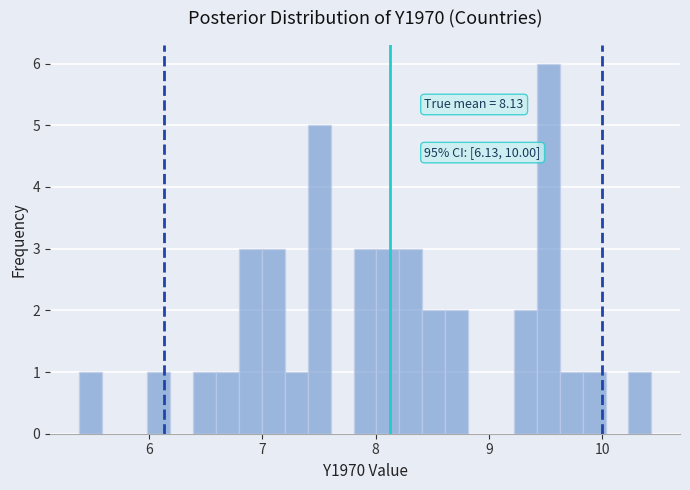

Around what value on the x-axis is the tallest bar? Give the approximate position of its centre, as read against the axis.

9.5